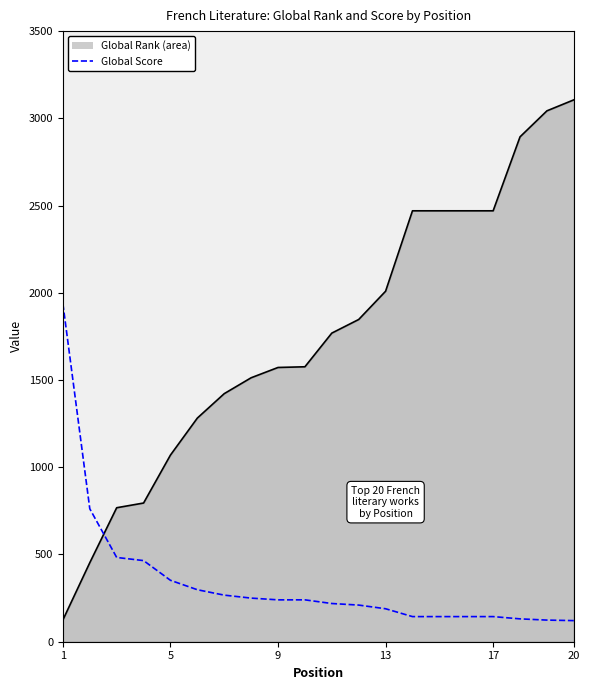

What is the maximum value shown in the chart?

3106